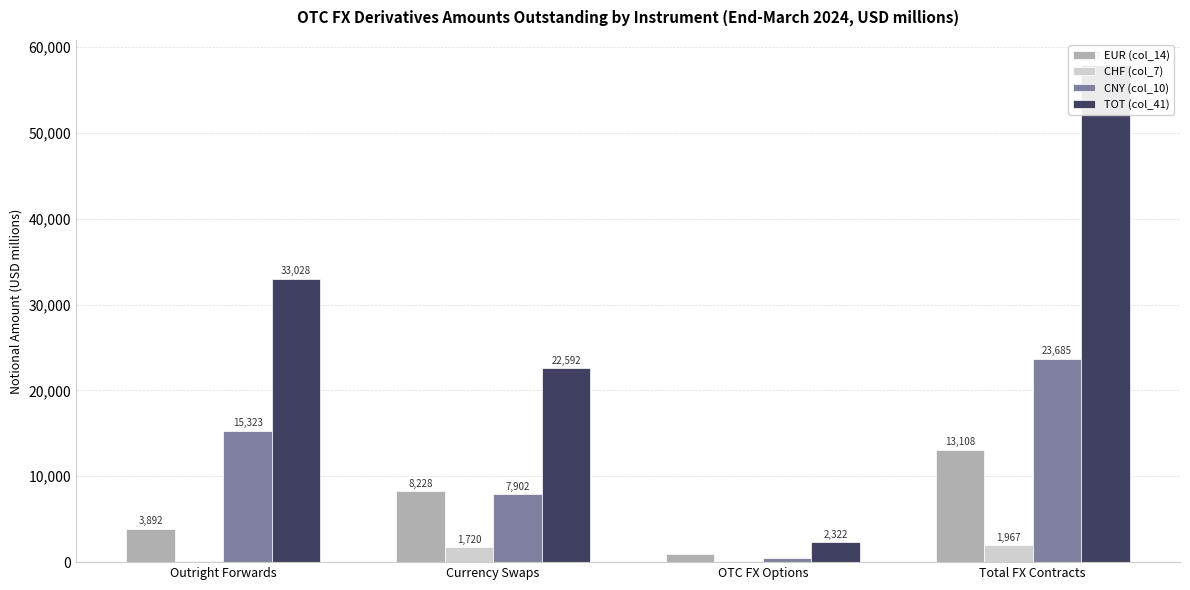

At which category is the sum across all series the highest?

Total FX Contracts